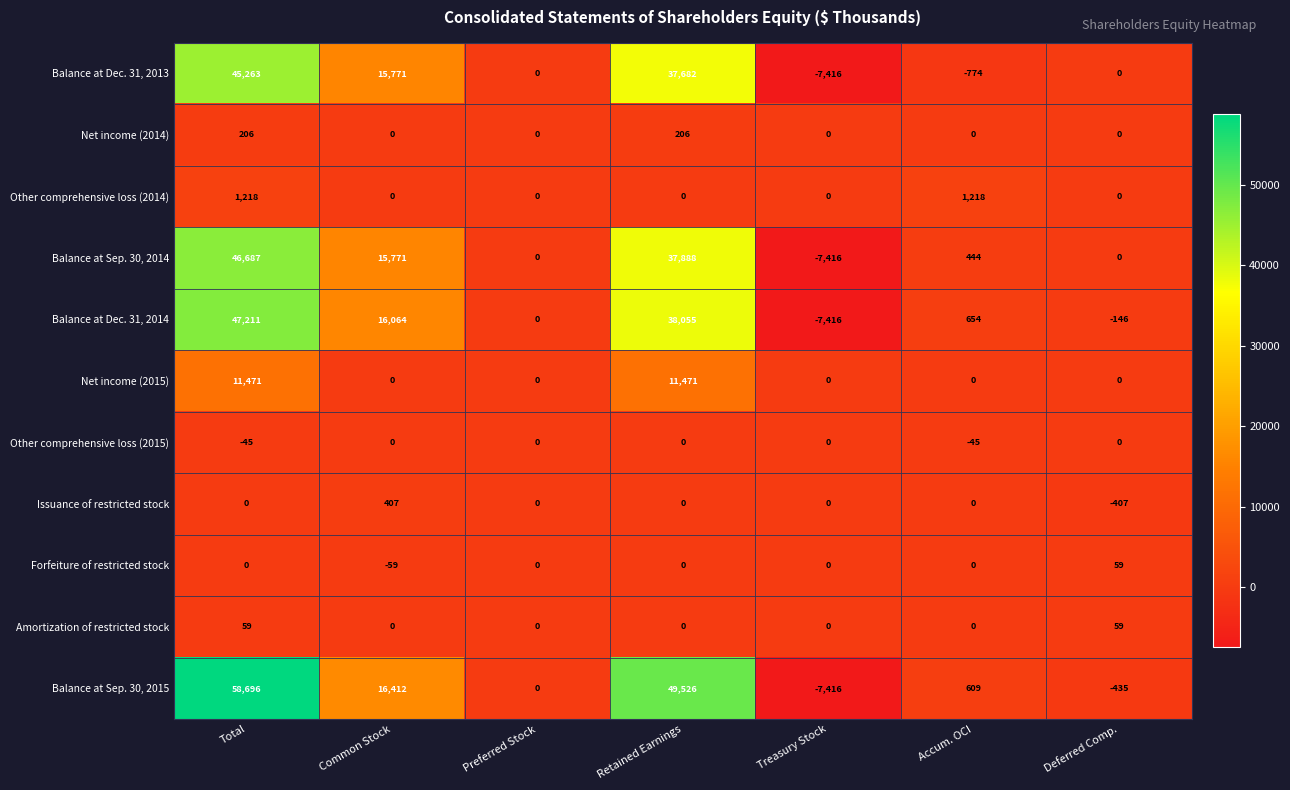

What is the difference between the second highest and second lowest values in the Balance at Sep. 30, 2015 series?

49961